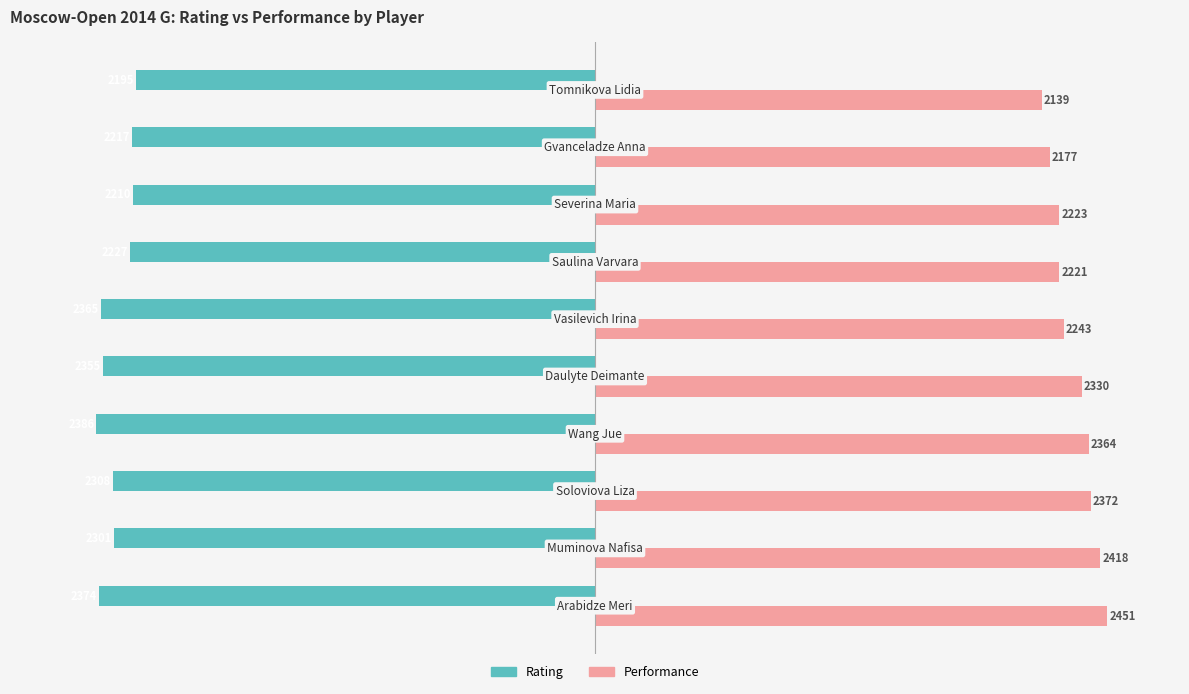

Which series has the largest total across all categories?

Performance